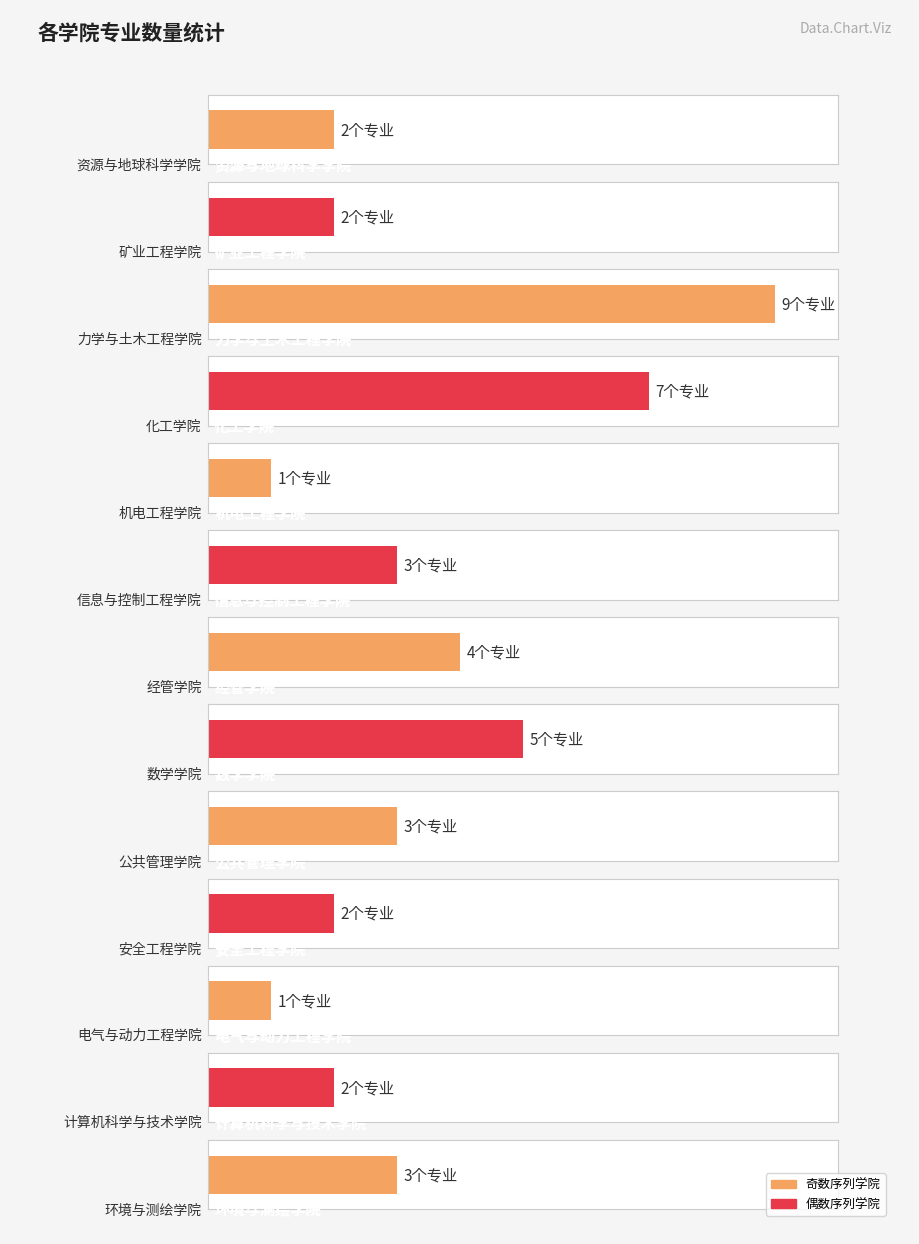

Does the chart contain stacked bars?

No